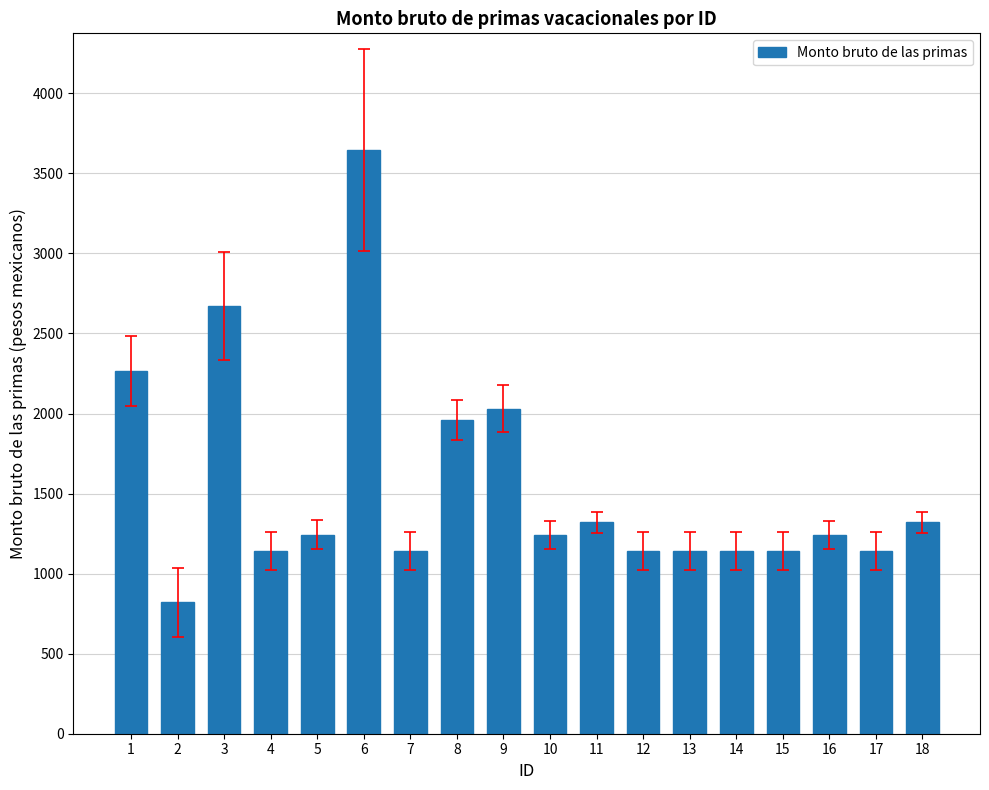

What is the ratio of the value at 6 to the value at 12?

3.2